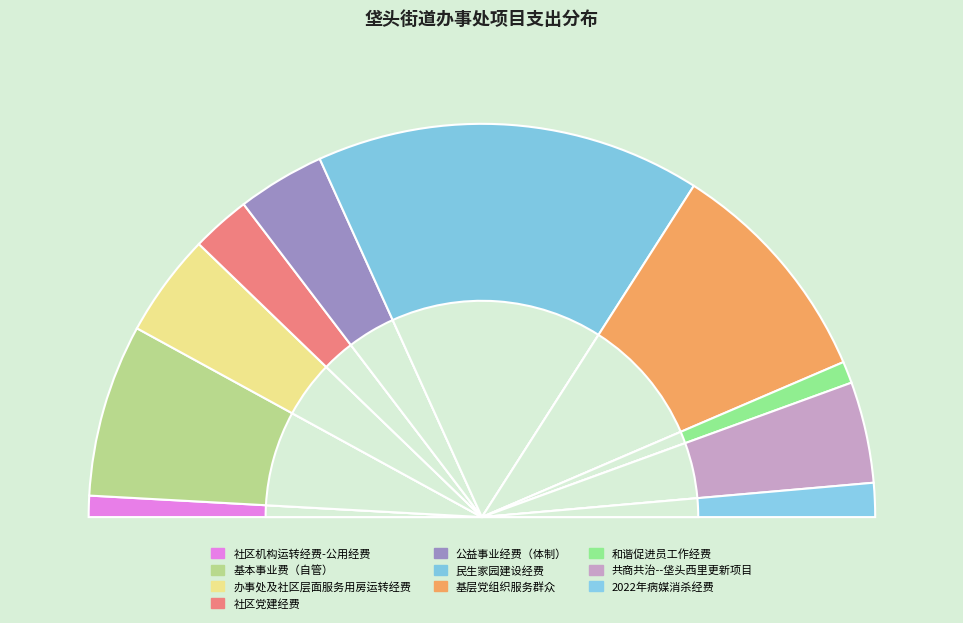

How many segments does this pie chart have?

10